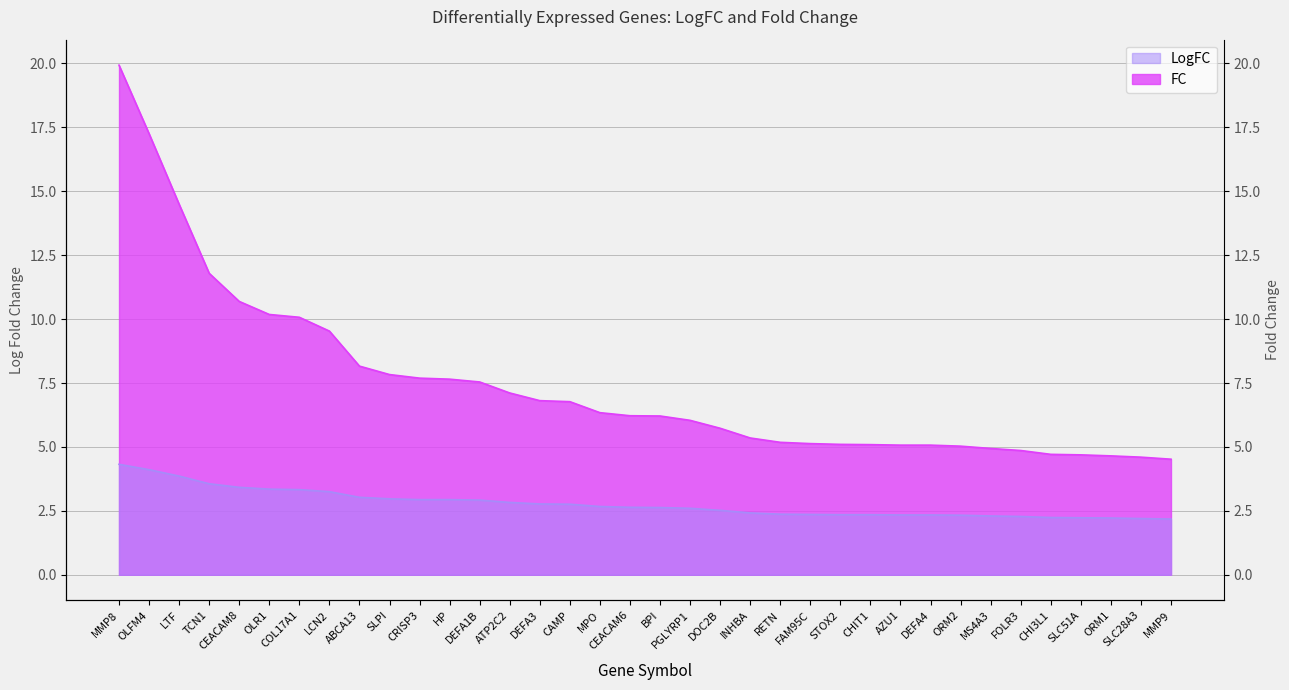

How many categories are shown in the chart?

36